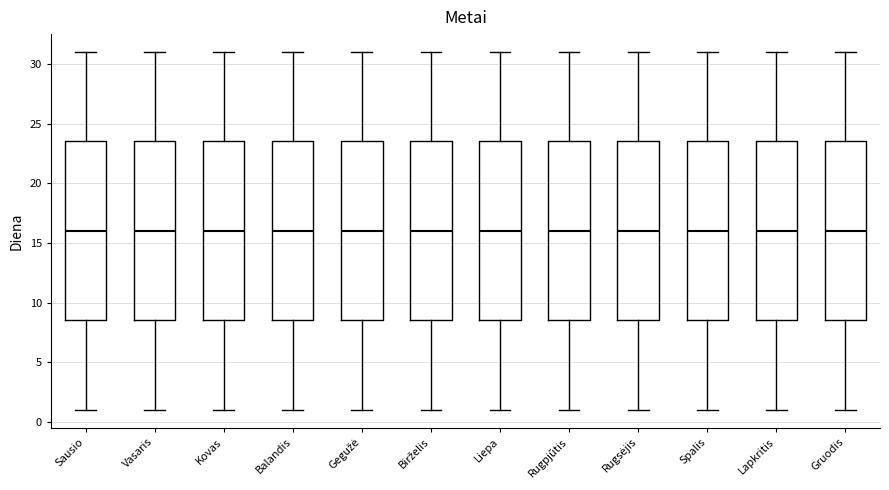

Where does the upper whisker of the box for Rugsėjis end on the y-axis? The values are not printed on the chart, so give them approximately, as read against the axis.

31.0